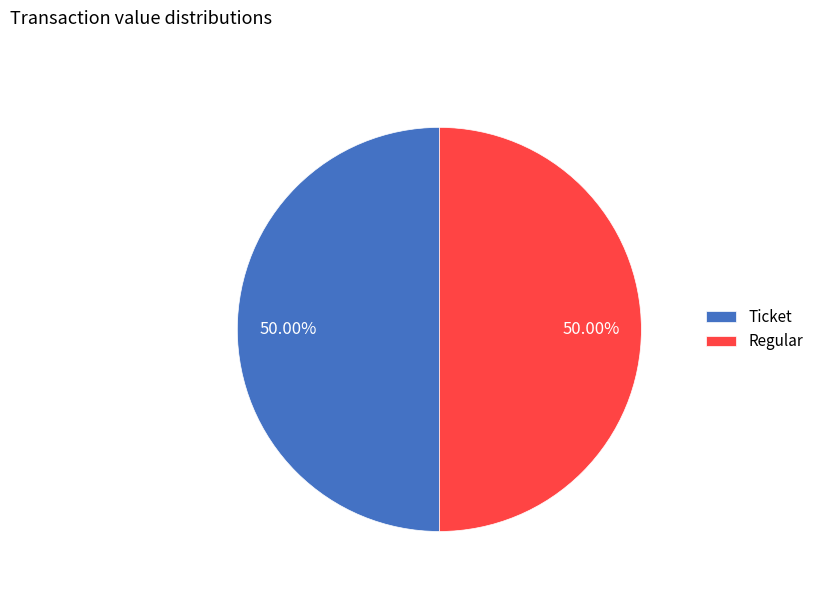

Combined, do Regular and Ticket account for over 50%?

Yes